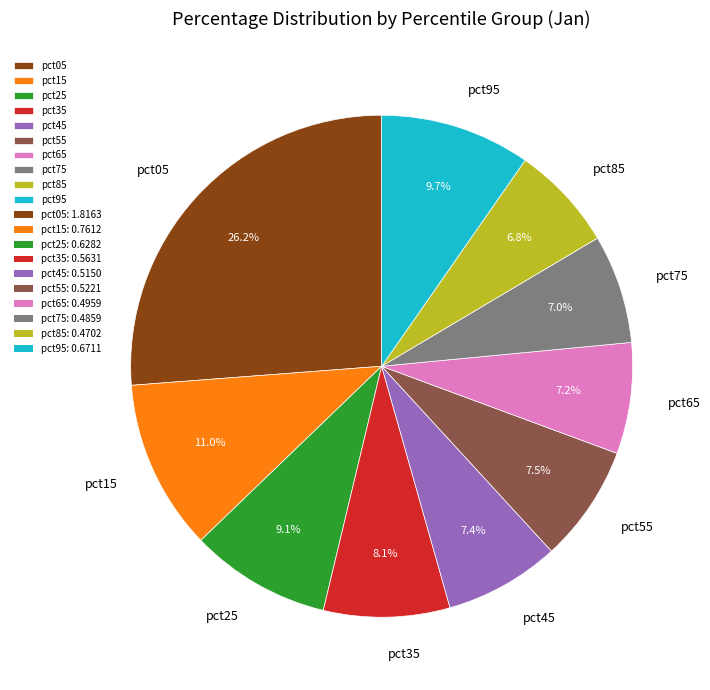

Does any single category account for the majority?

No